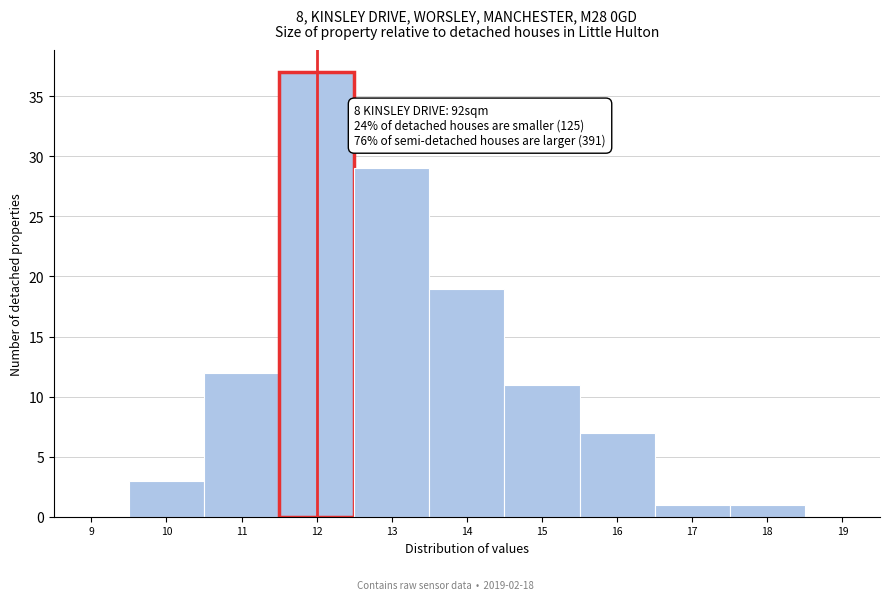

Over which range of the x-axis is the bar tallest?

11.5 to 12.5